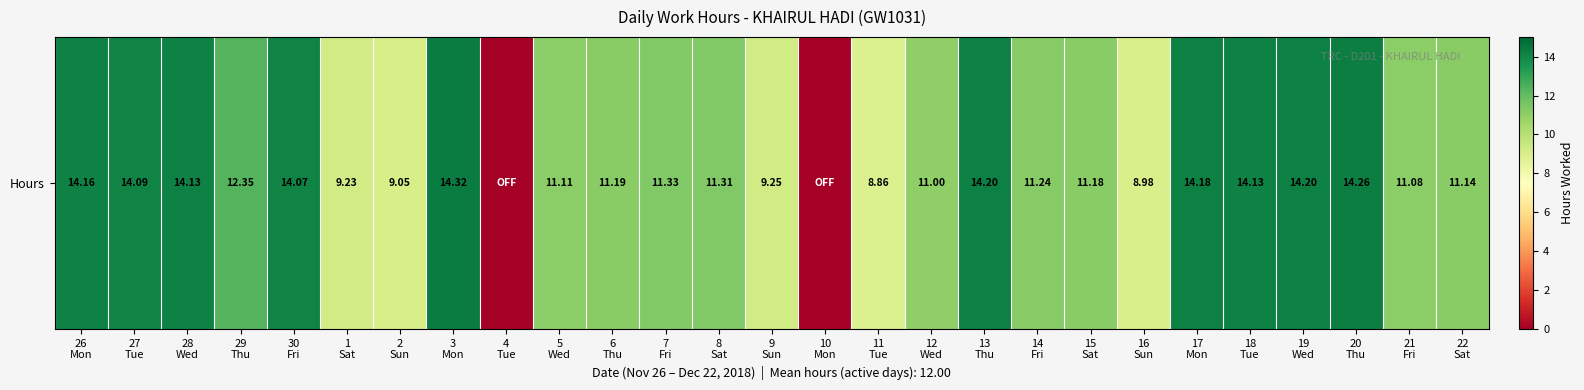

What is the greatest value displayed?

14.3